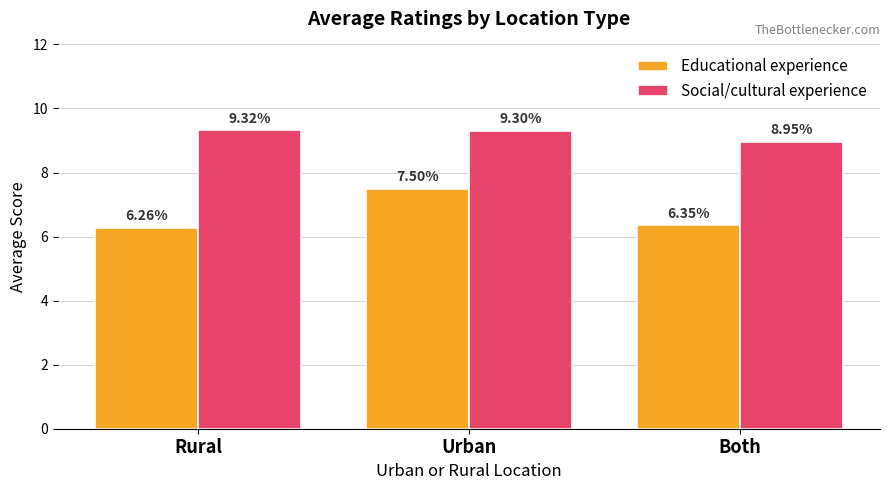

What is the spread (max minus min) of values at Rural?

3.1